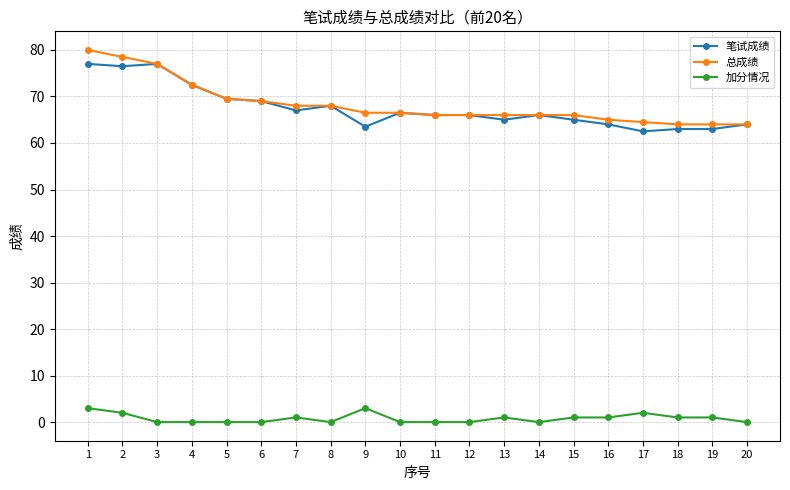

Where is 总成绩 nearest to the value 72?

4